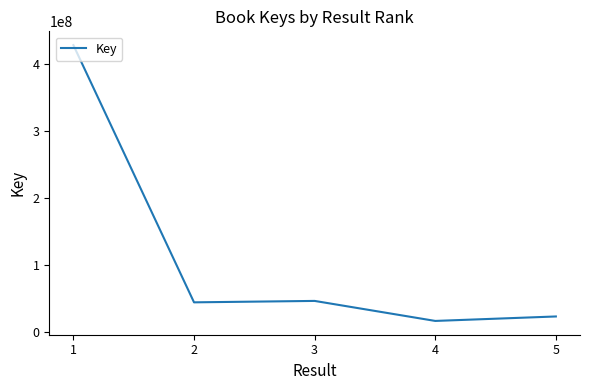

What is the smallest value displayed?

16856231